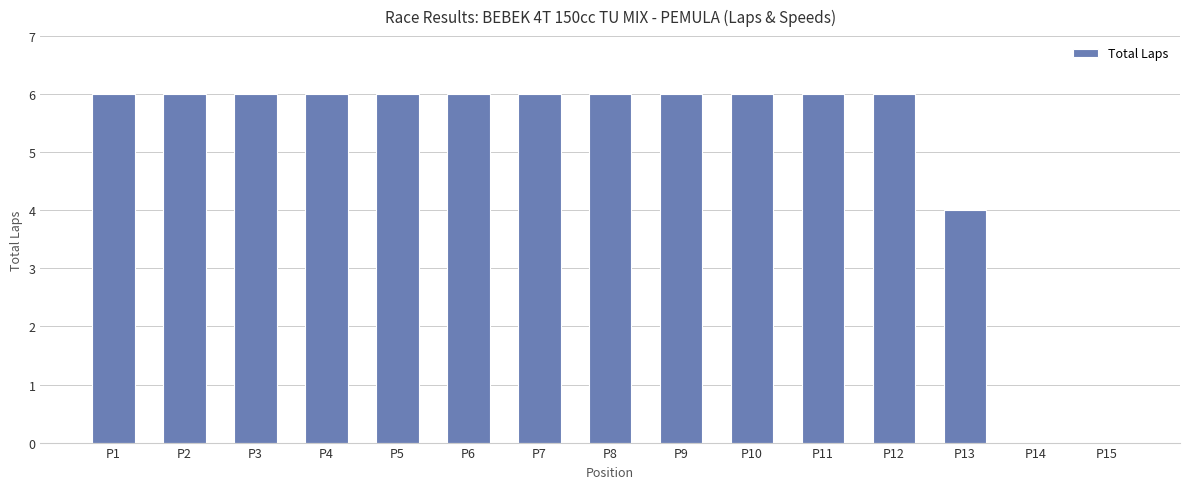

Where is the data nearest to the value 3?

P13